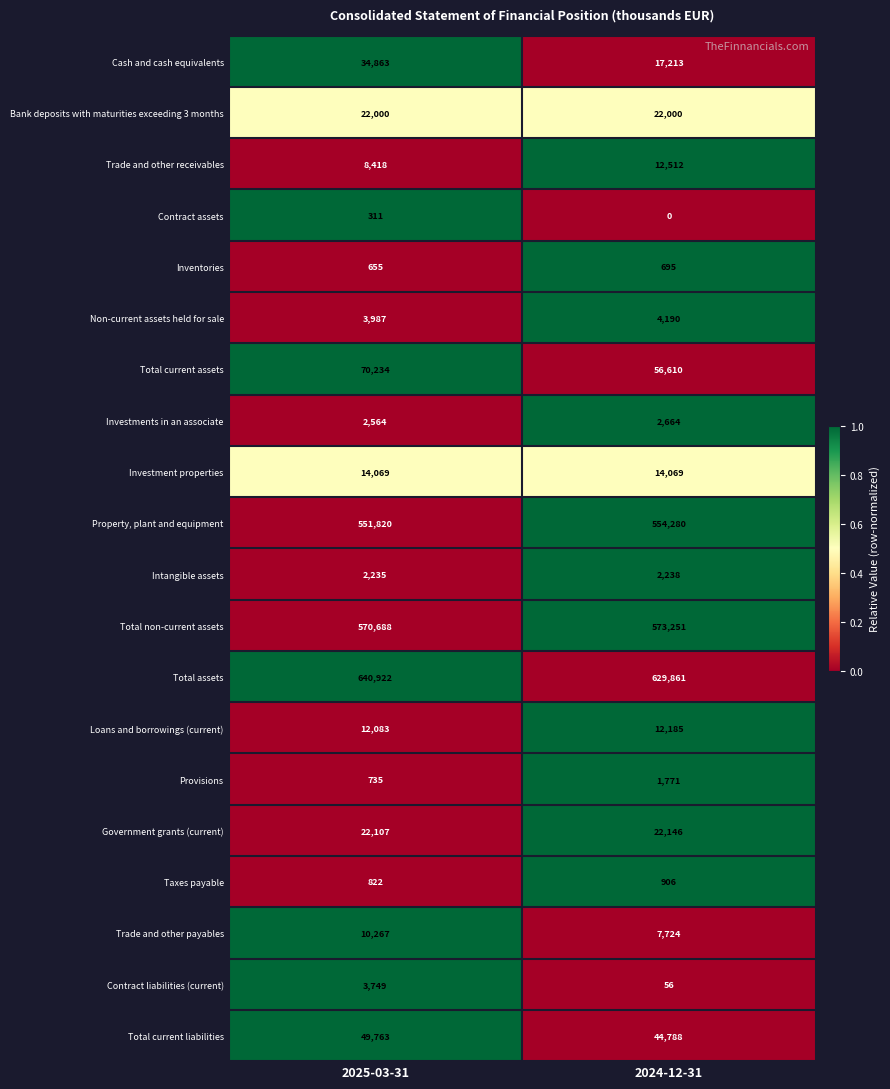

True or false: Intangible assets has a value of 2235 at 2025-03-31.

True